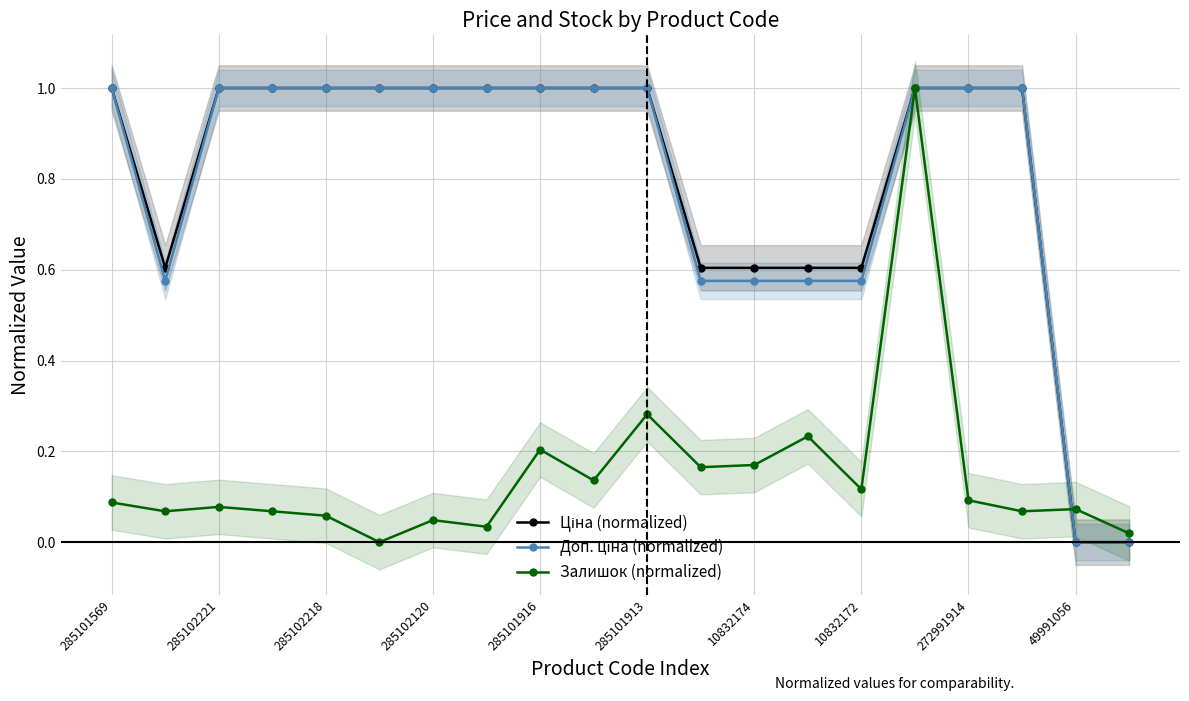

What value does the Ціна (normalized) series have at 17?

1.0